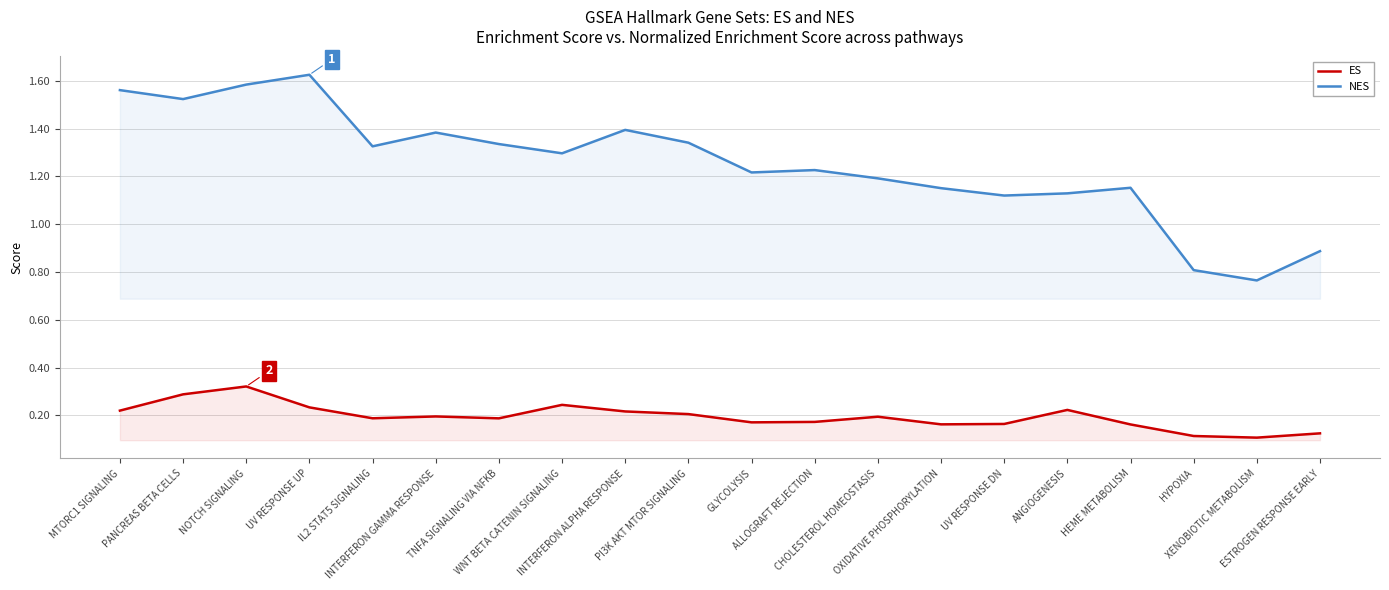

Is the value of NES at ALLOGRAFT REJECTION greater than the value of ES at IL2 STAT5 SIGNALING?

Yes